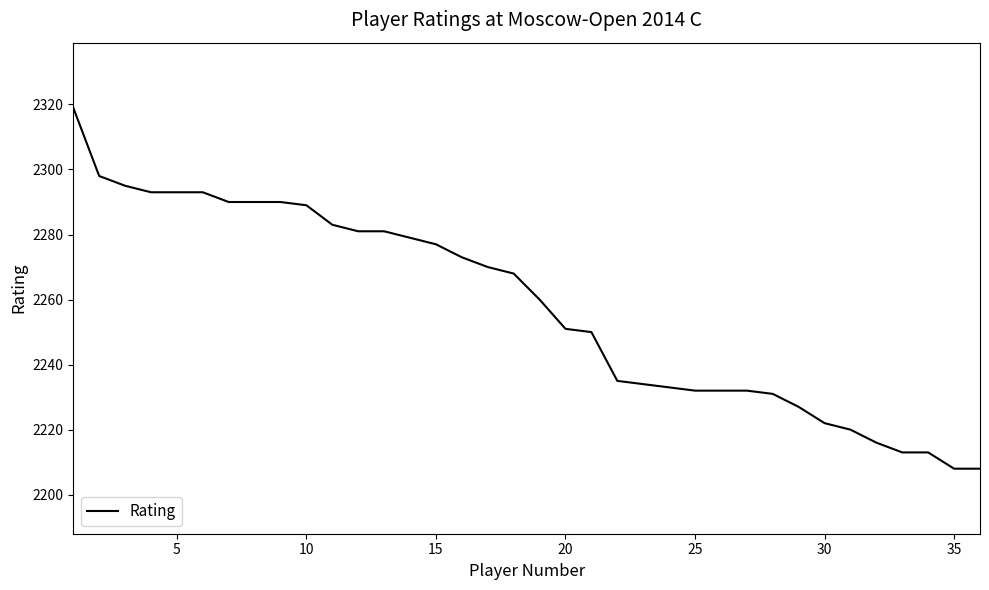

What is the minimum value shown in the chart?

2208